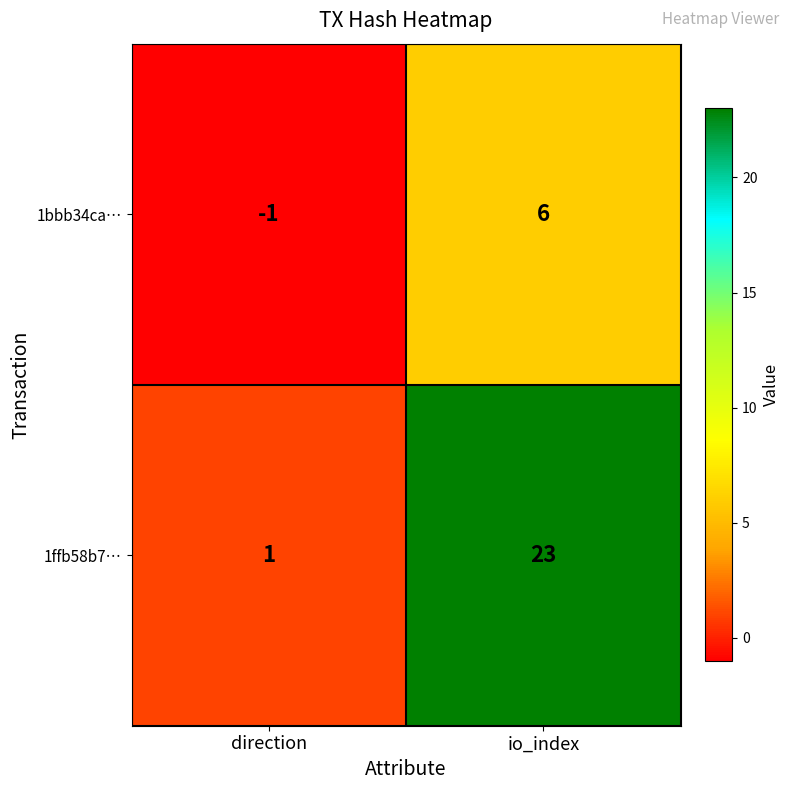

Rank the series at io_index from highest to lowest value.

1ffb58b7…, 1bbb34ca…